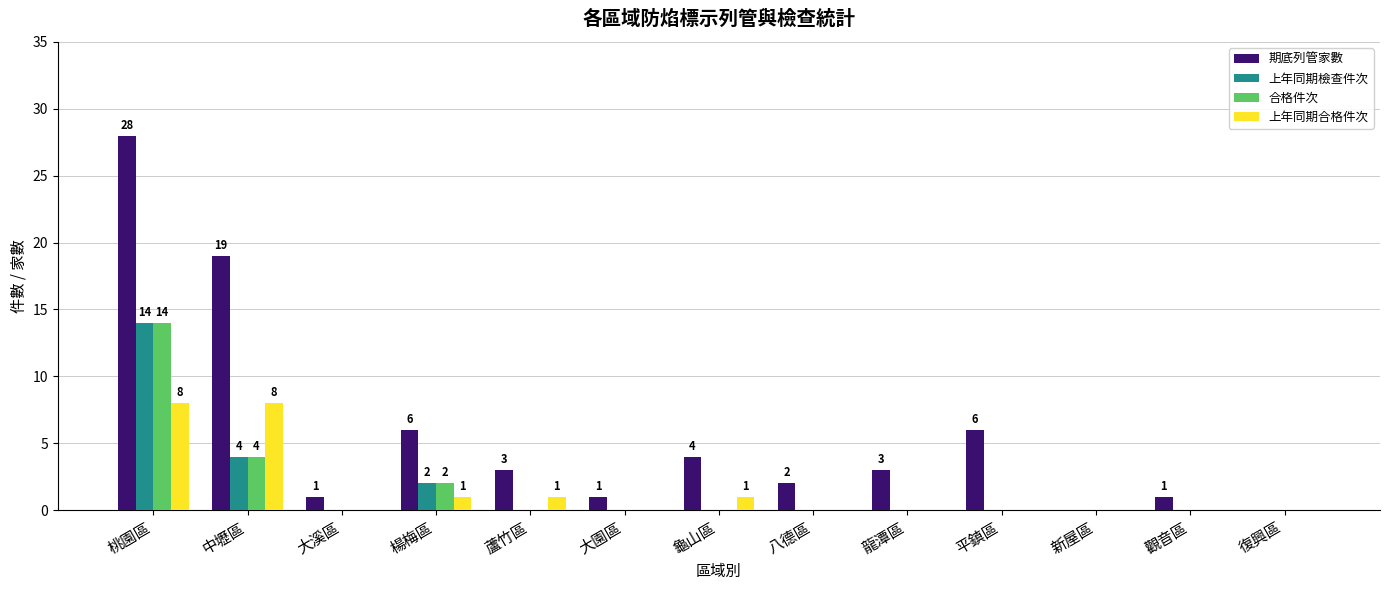

What is the maximum value for 合格件次?

14